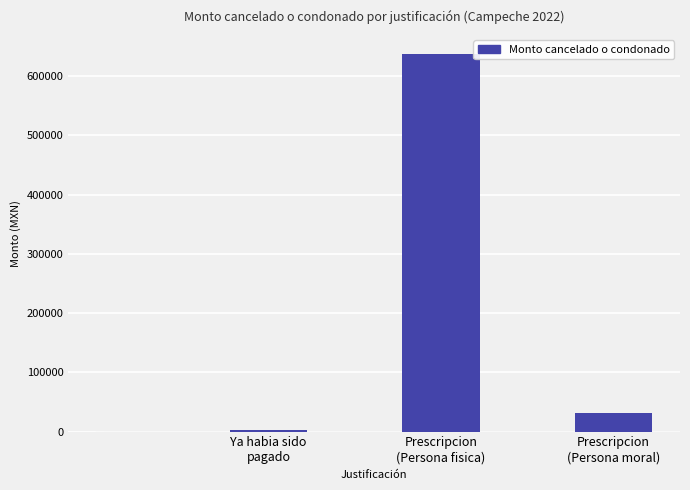

Reading right to left, what are all the values shown in this chart?

Prescripcion
(Persona moral)=32000.0	Prescripcion
(Persona fisica)=637902.0	Ya habia sido
pagado=2852.0